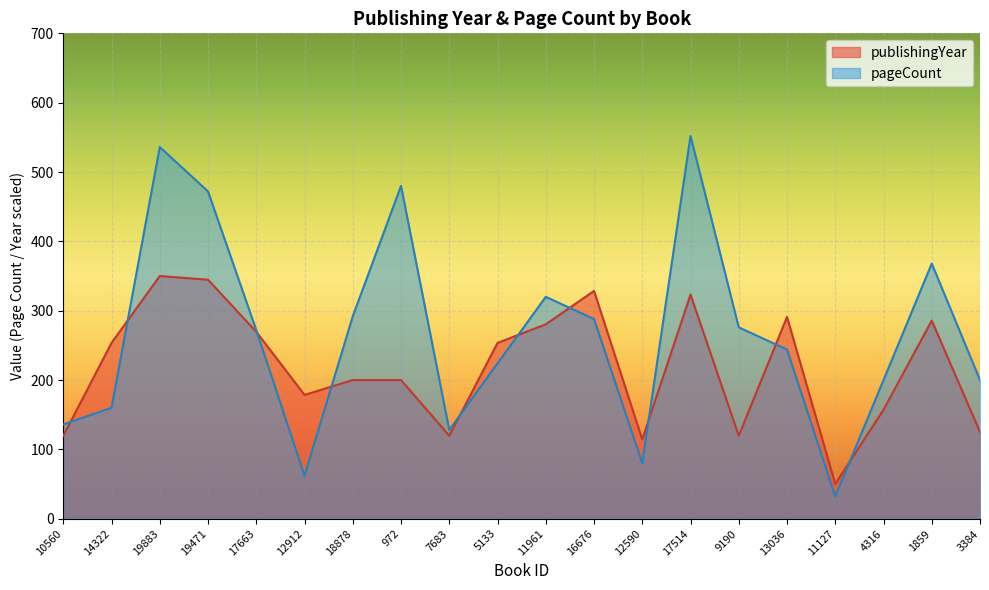

How many interior local peaks does the publishingYear series have?

5